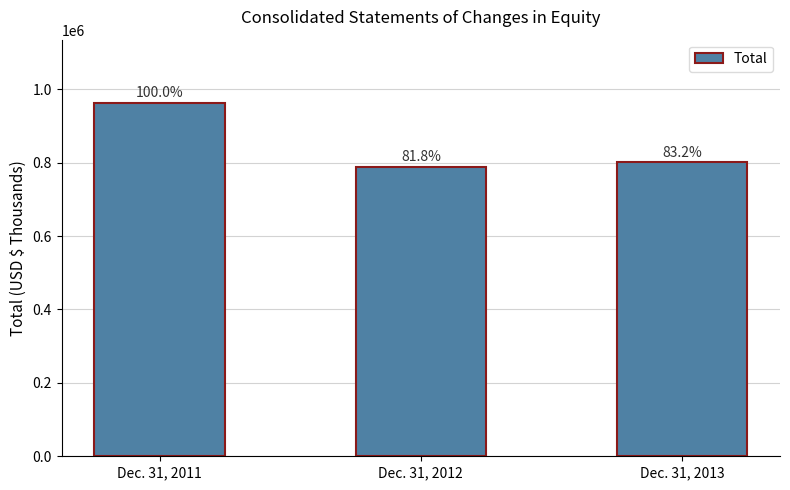

Where does the data first go above 800559?

Dec. 31, 2011